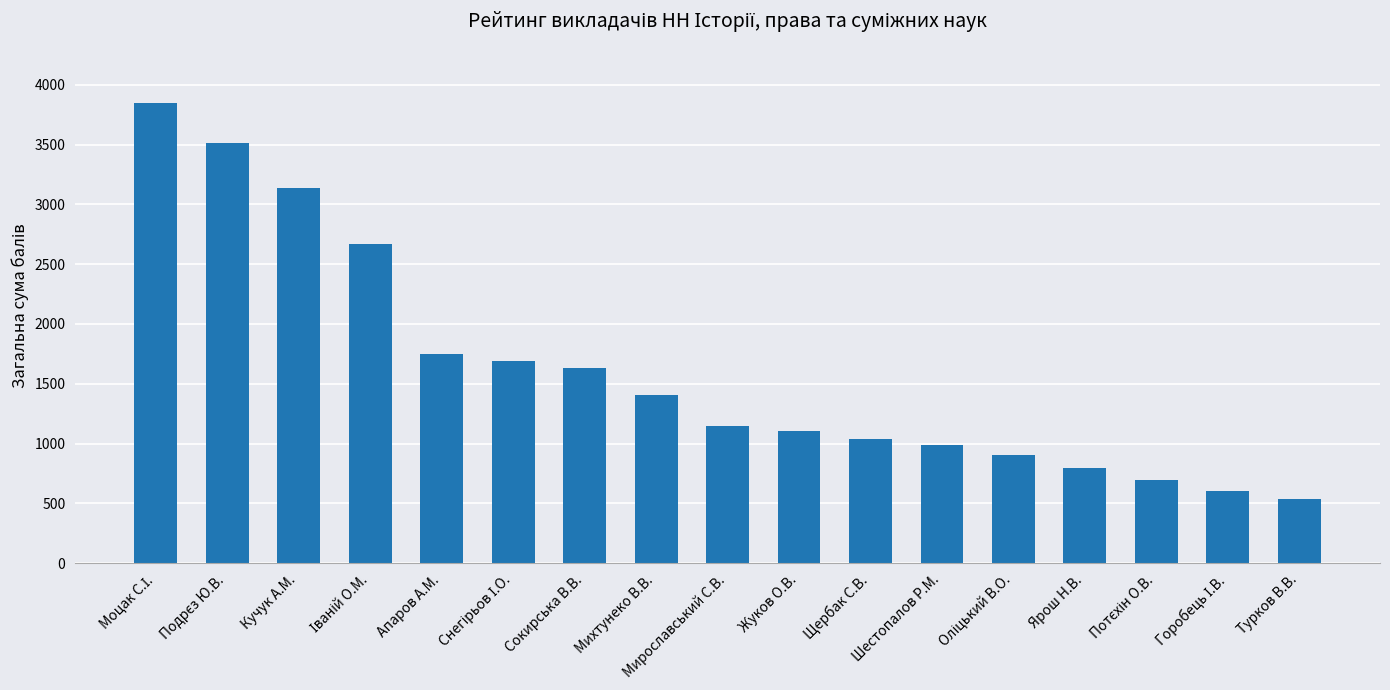

What is the average value?

1615